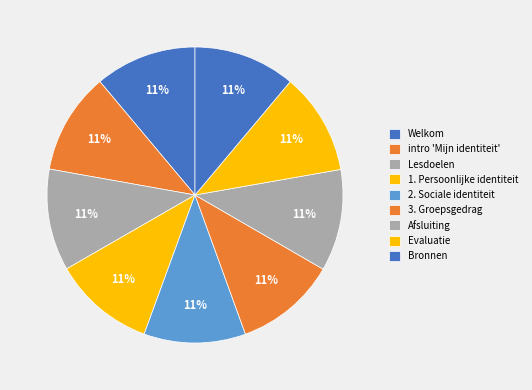

Count the number of slices in the pie.

9